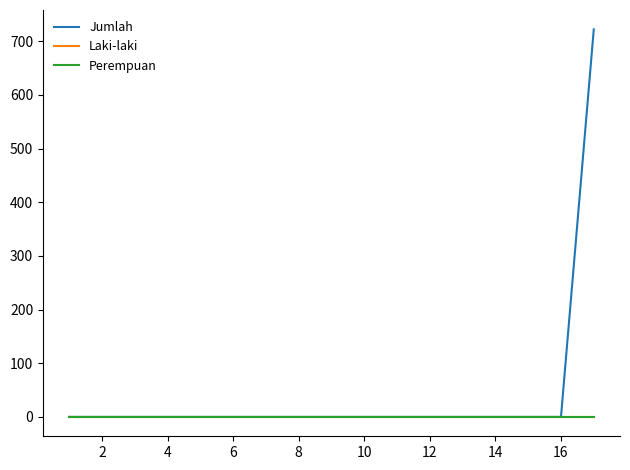

At how many categories does at least one series exceed 541?

1